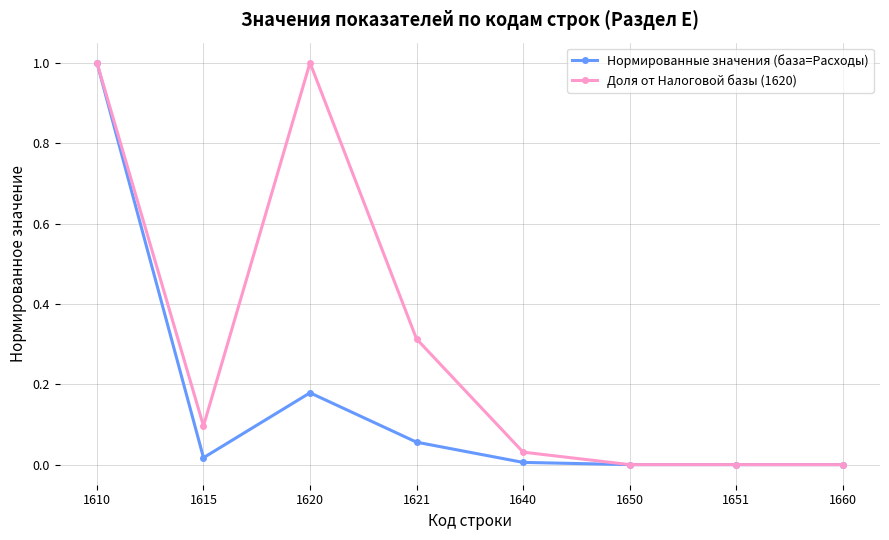

What is the highest value of the Нормированные значения (база=Расходы) series?

1.0